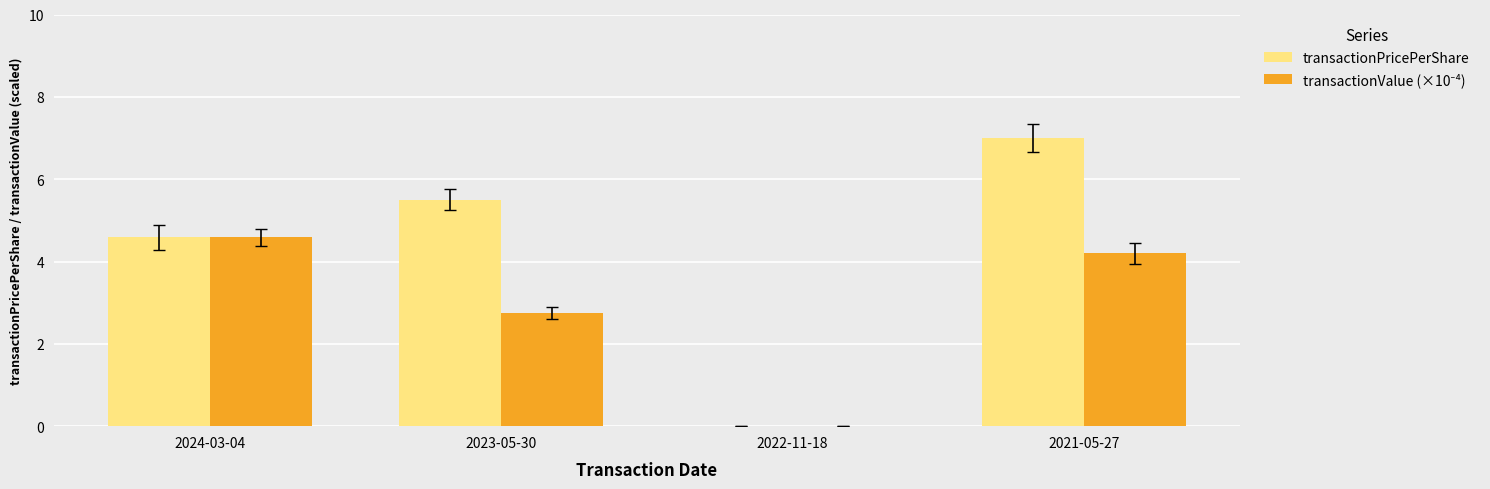

How many values in the transactionPricePerShare series exceed 5?

2